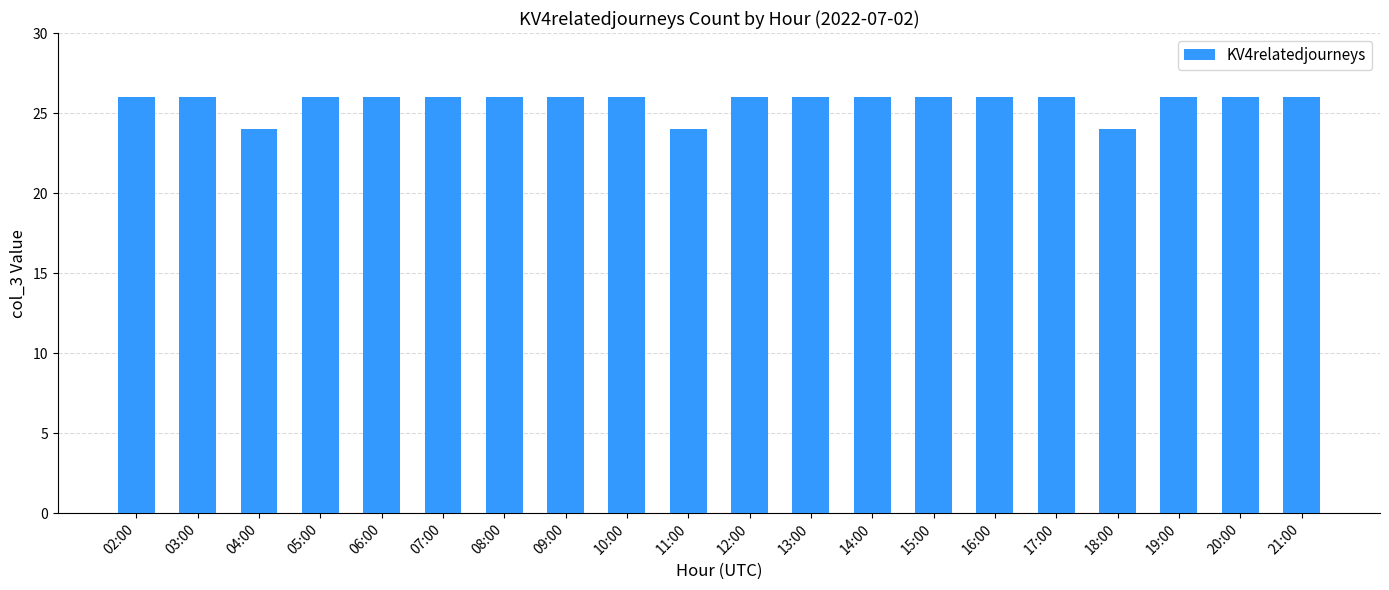

What is the minimum value shown in the chart?

24